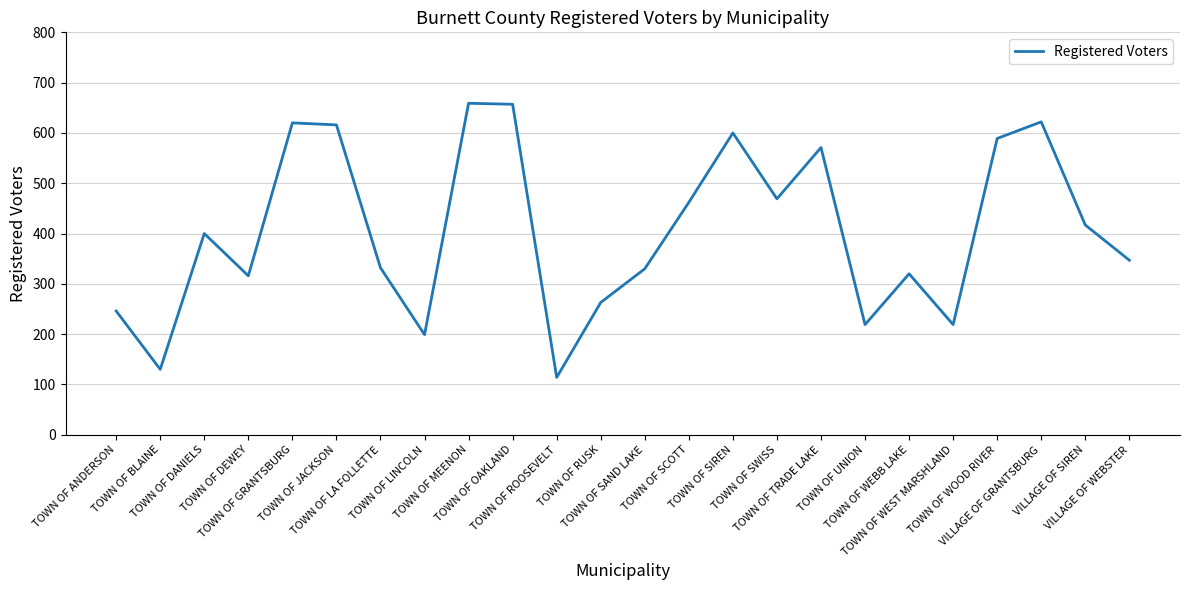

Read the value at TOWN OF SAND LAKE, to the nearest 10.

330